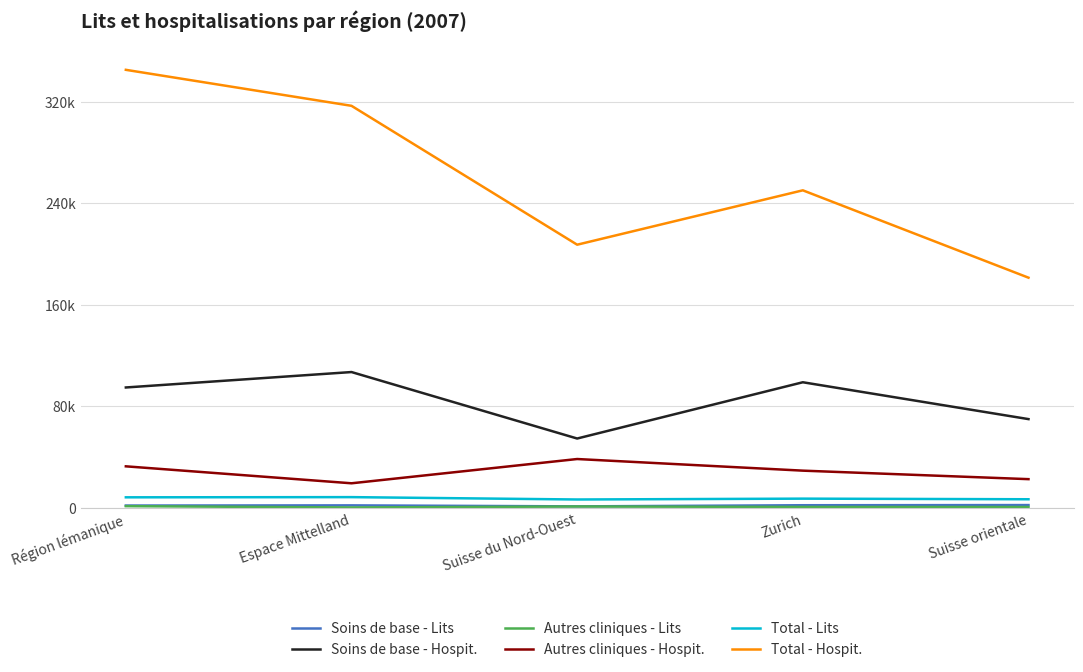

At which category does Soins de base - Lits reach its first local peak?

Espace Mittelland